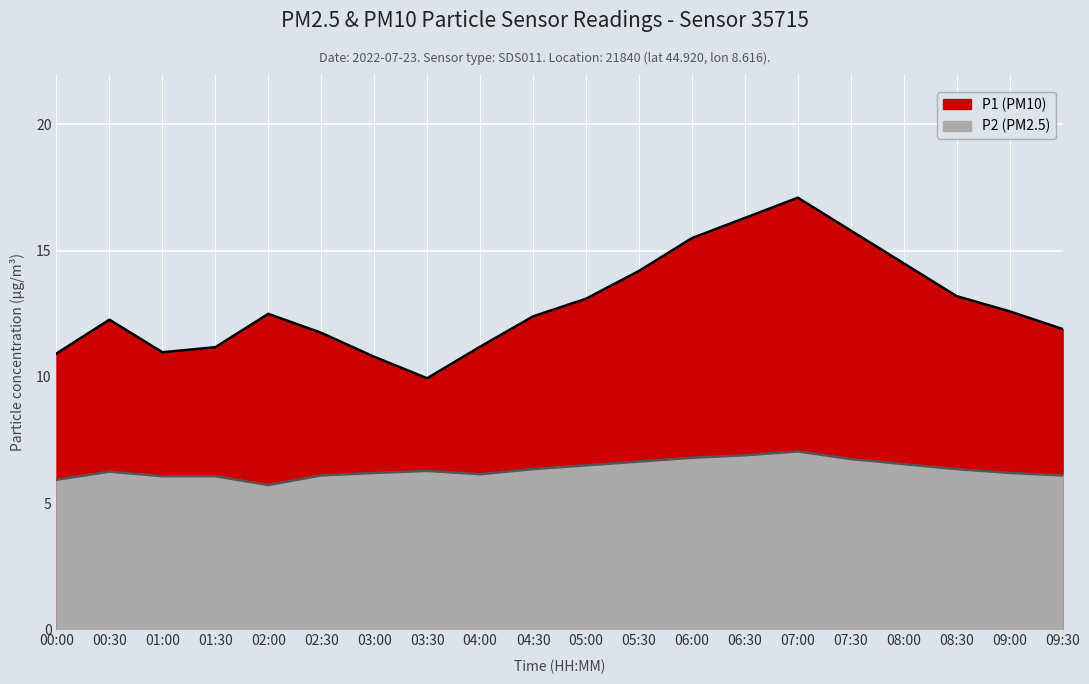

What is the label of the 5th point from the left?

02:00